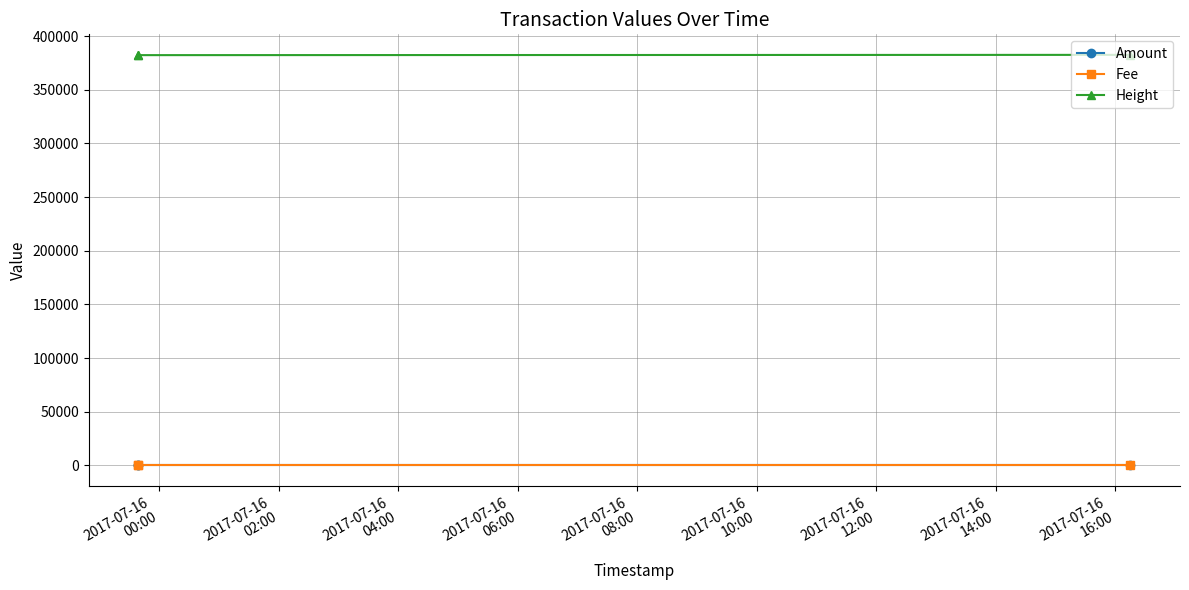

Where is Fee nearest to the value 1?

2017-07-16
00:00